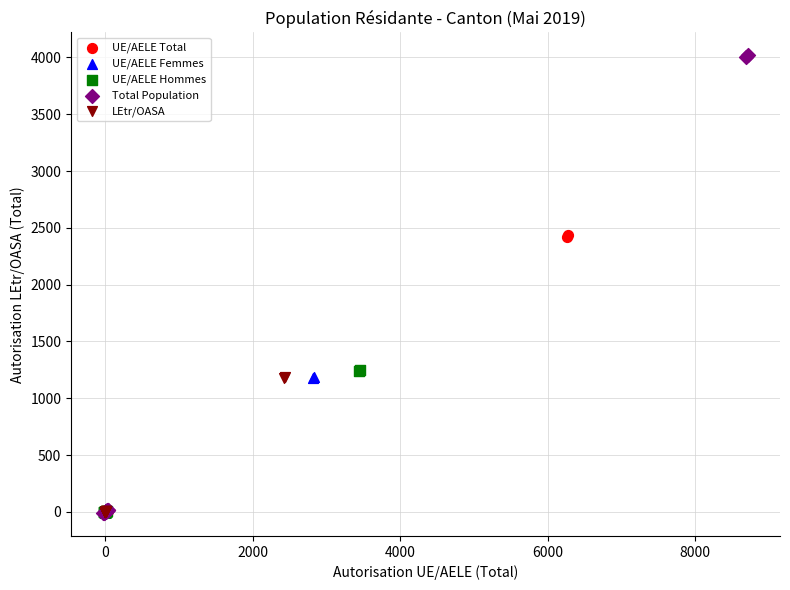

Which series has the largest Y range (max minus min)?

Total Population